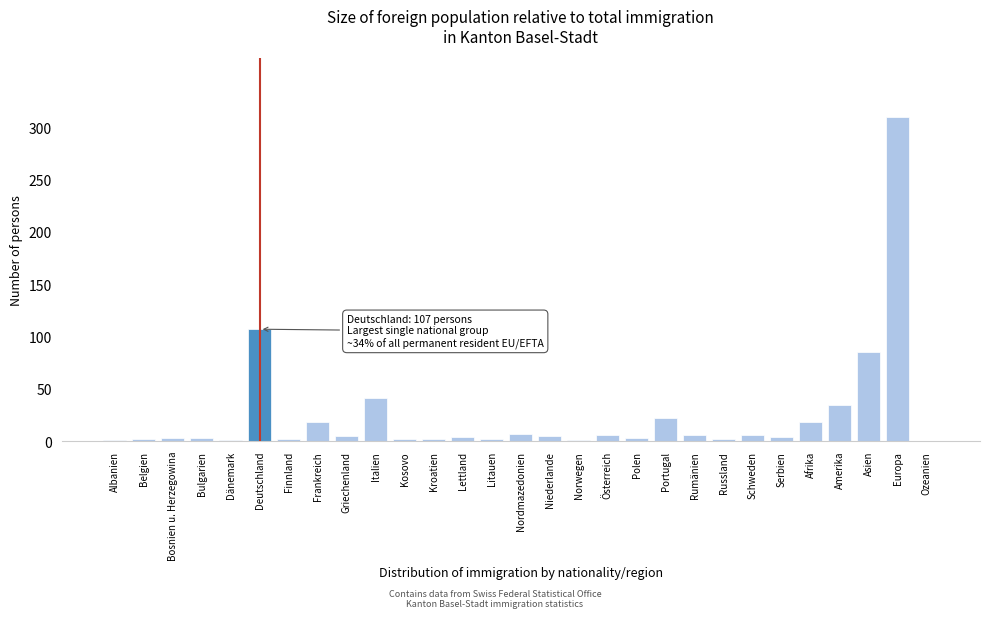

Is it true that the value at Afrika is 18?

True